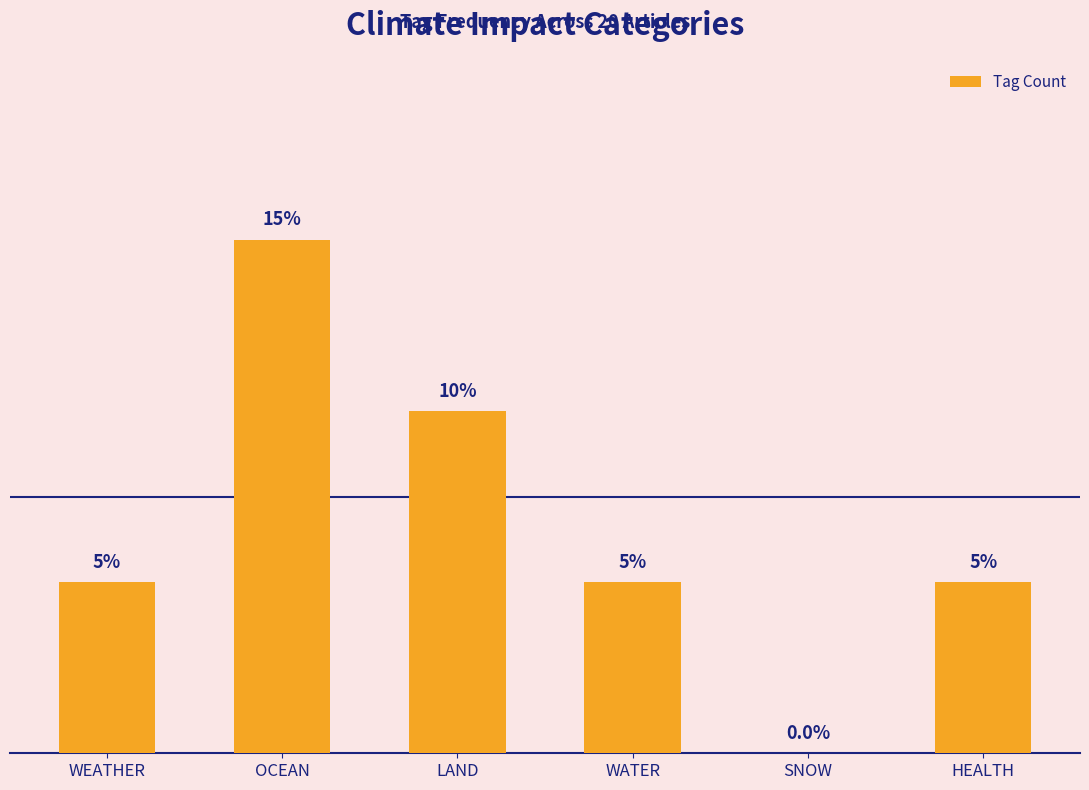

At which category does the chart reach its minimum across all series?

SNOW